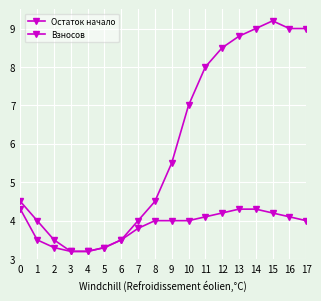

What is the difference between the maximum and second lowest values in the Остаток начало series?

6.0